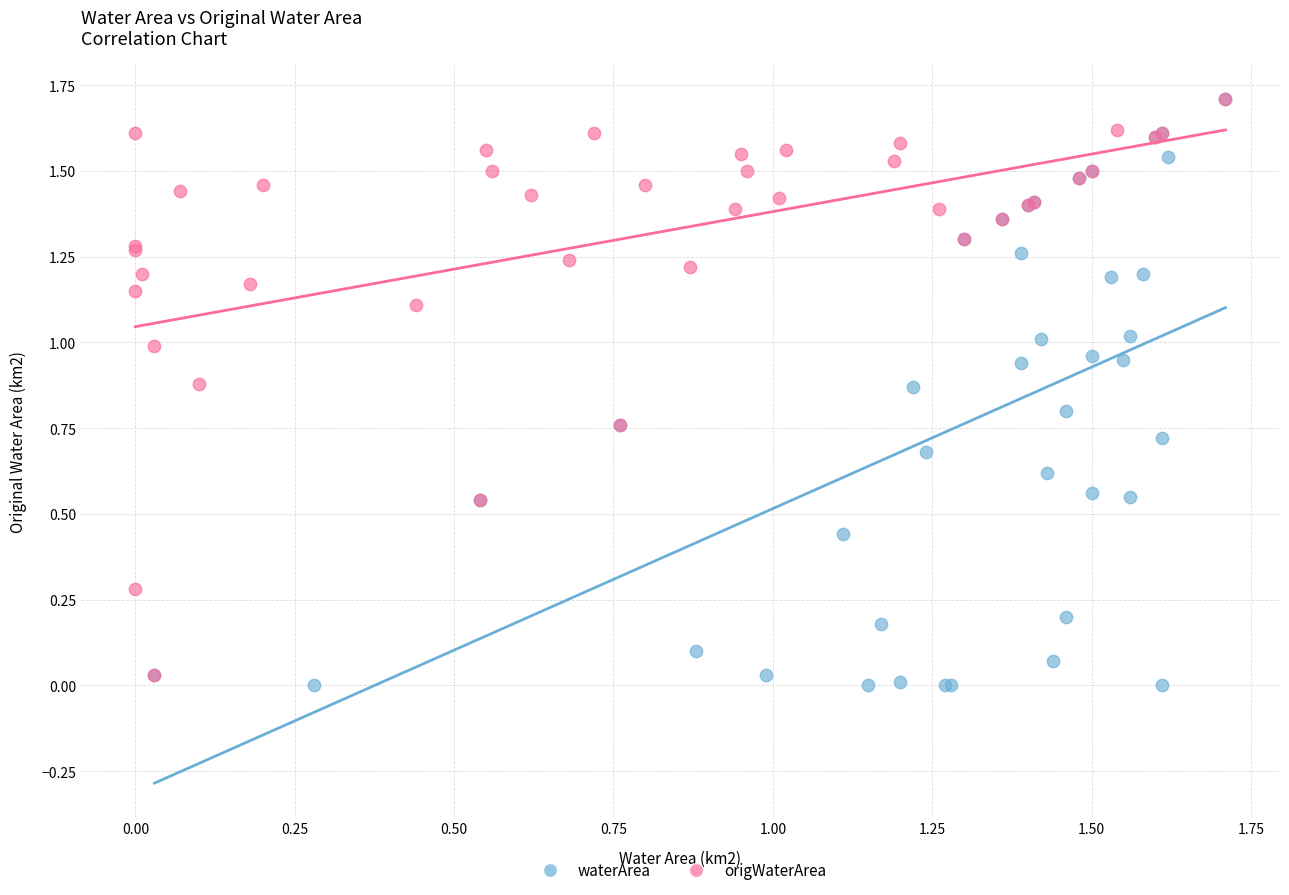

Which series has the largest Y range (max minus min)?

waterArea